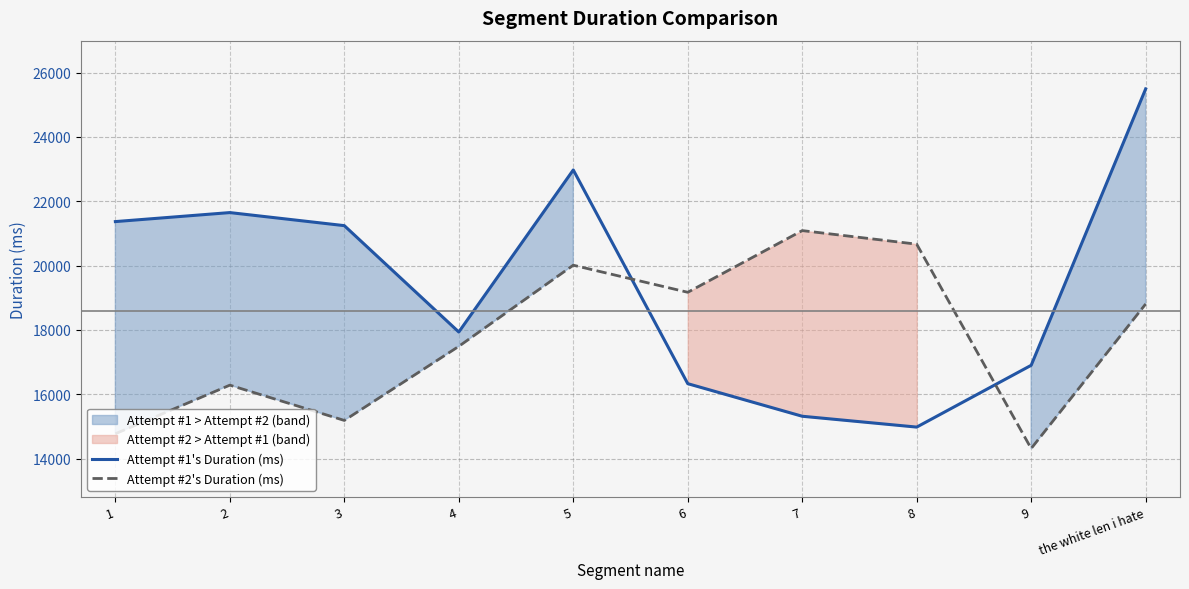

Rank the series by their maximum value, from highest to lowest.

Attempt #1's Duration (ms), Attempt #2's Duration (ms)